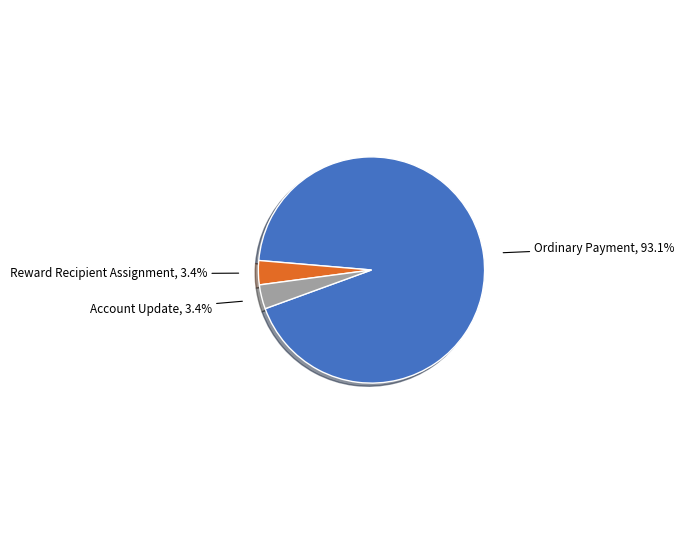

Does any single category account for the majority?

Yes